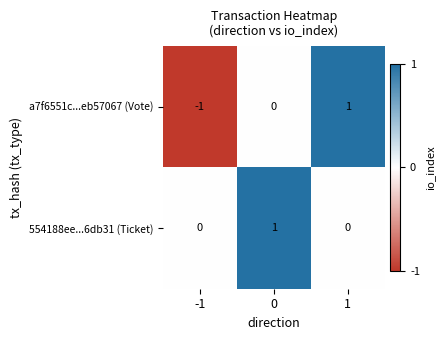

Which series has the widest spread of values?

a7f6551c...eb57067 (Vote)